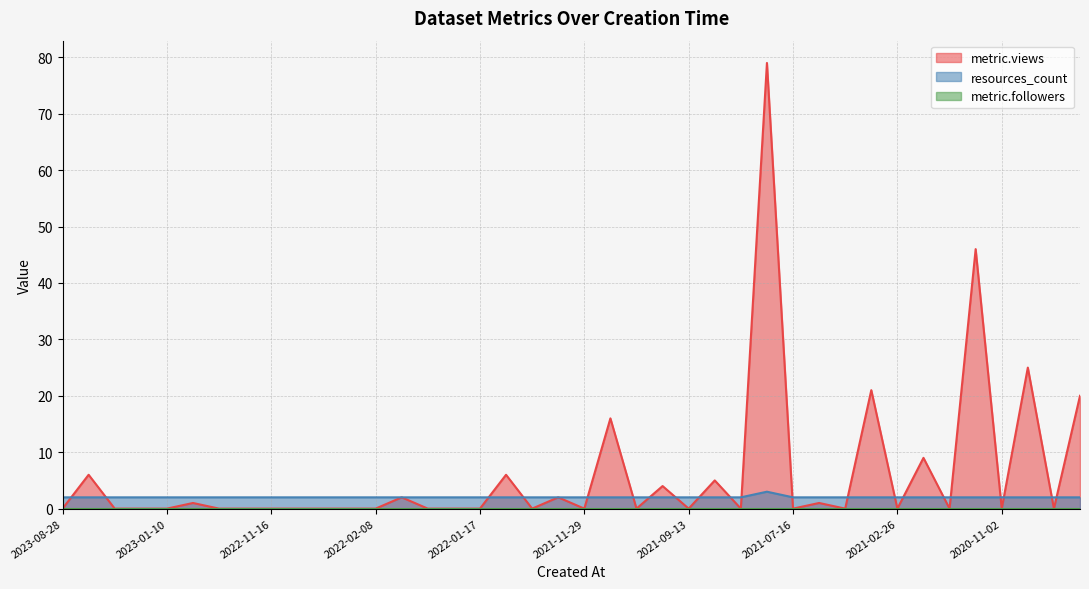

Which series has the widest spread of values?

metric.views